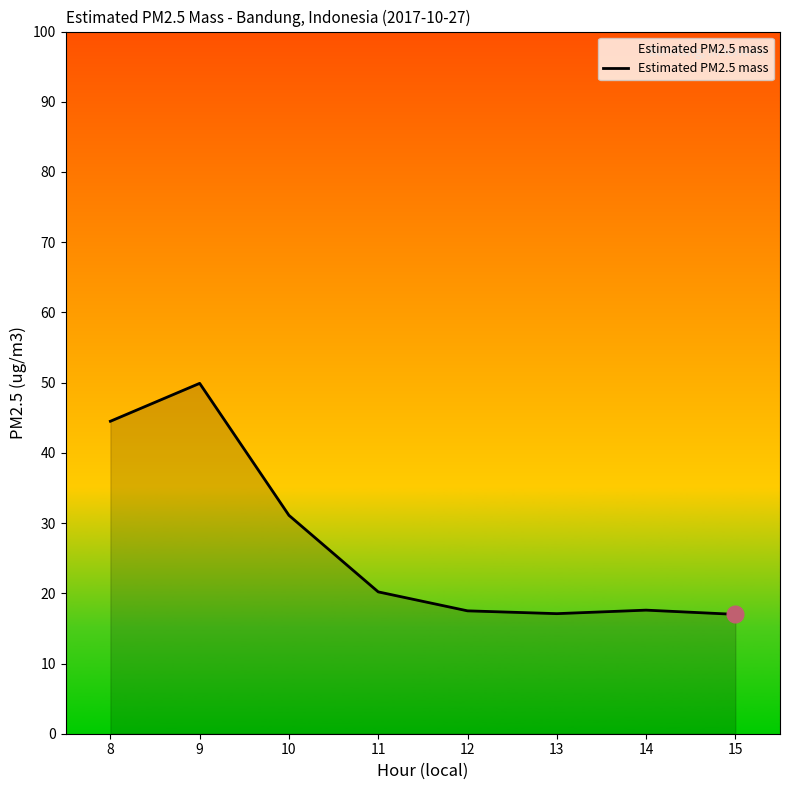

At which label is the value closest to 33?

10